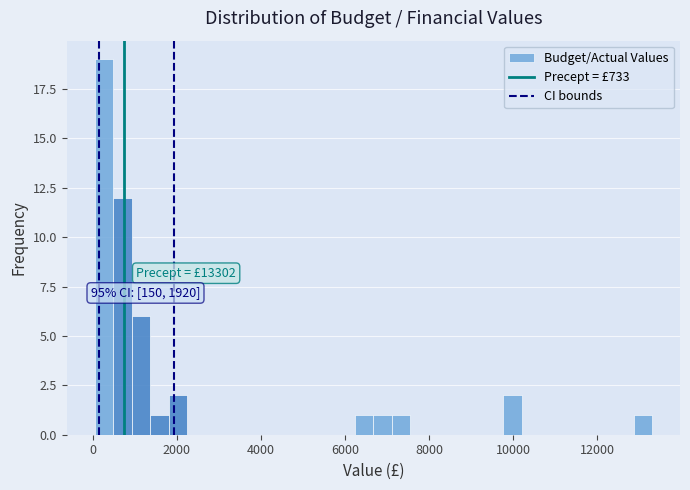

Around what value on the x-axis is the tallest bar? Give the approximate position of its centre, as read against the axis.

200